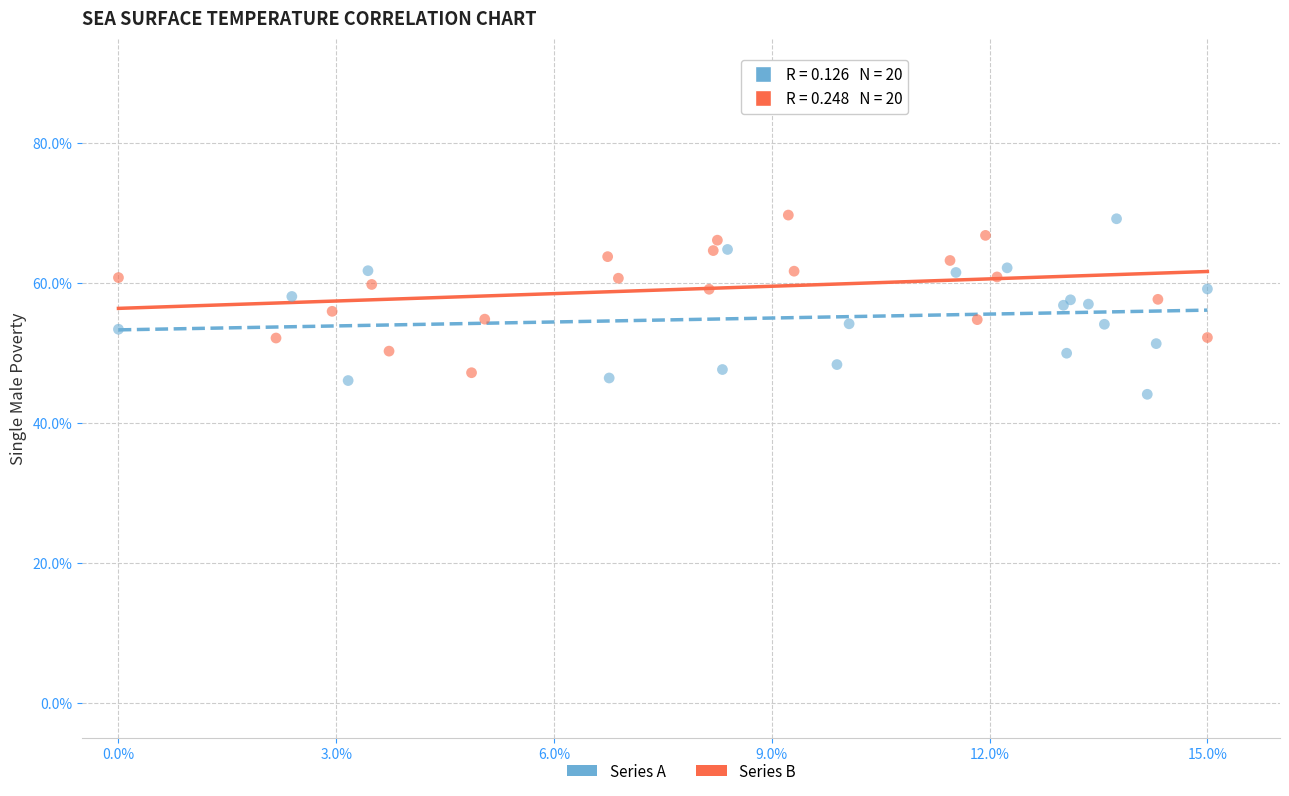

Which series reaches the minimum Y coordinate?

Series A